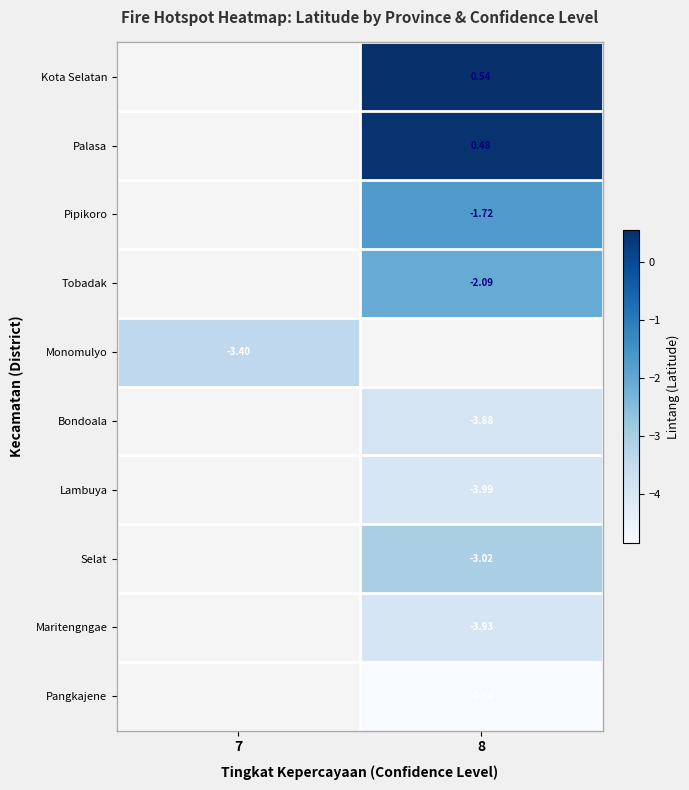

What is the spread (max minus min) of values at 8?

5.4